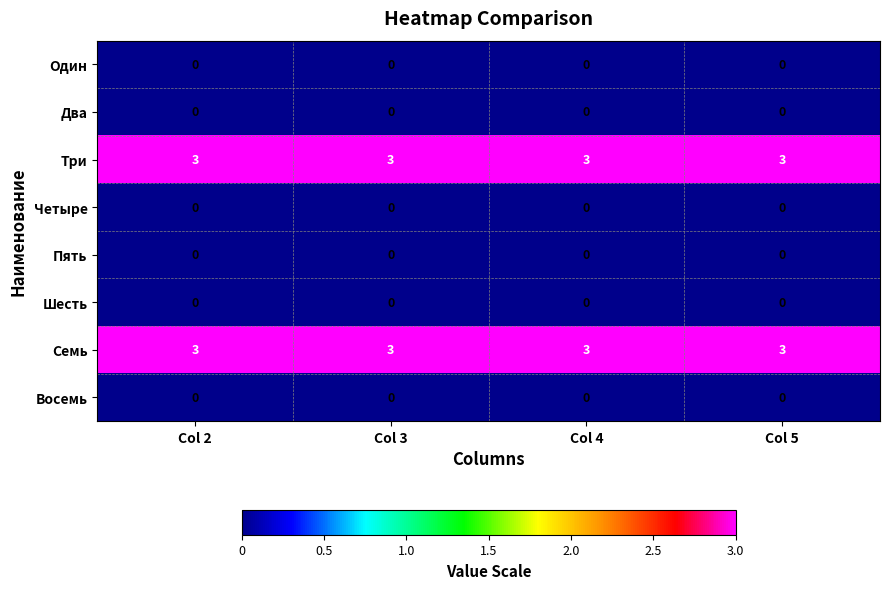

What is the spread (max minus min) of values at Col 2?

3